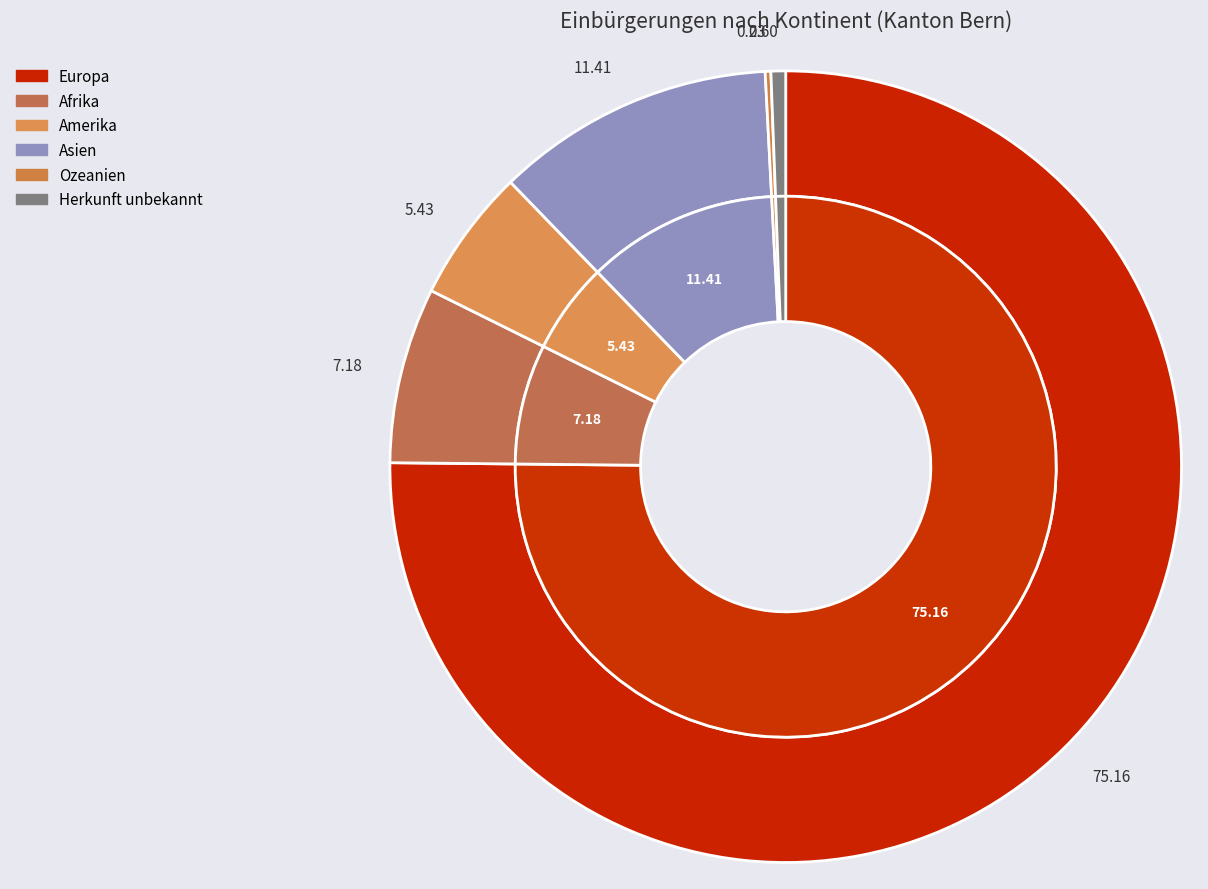

How many slices are in this pie chart?

6